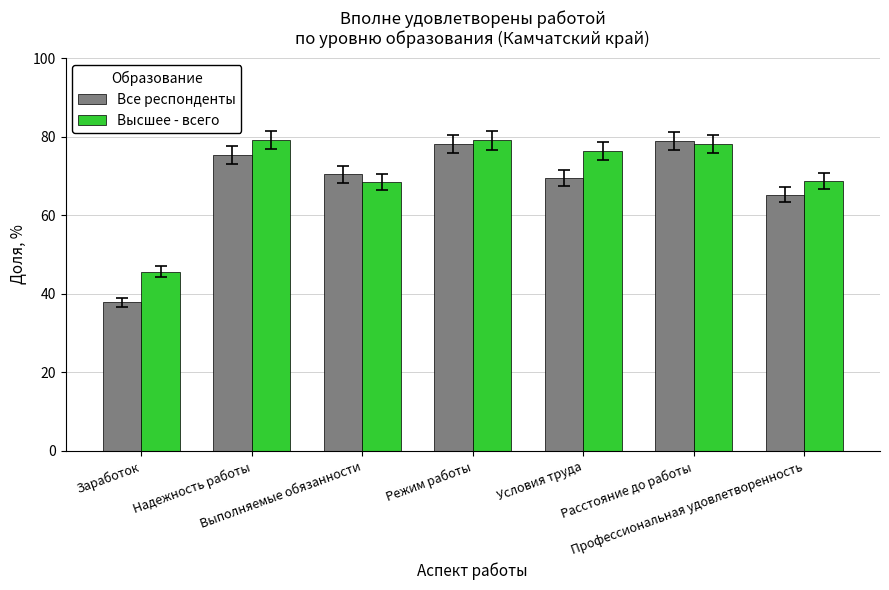

Between Надежность работы and Режим работы, which series saw the biggest shift?

Все респонденты